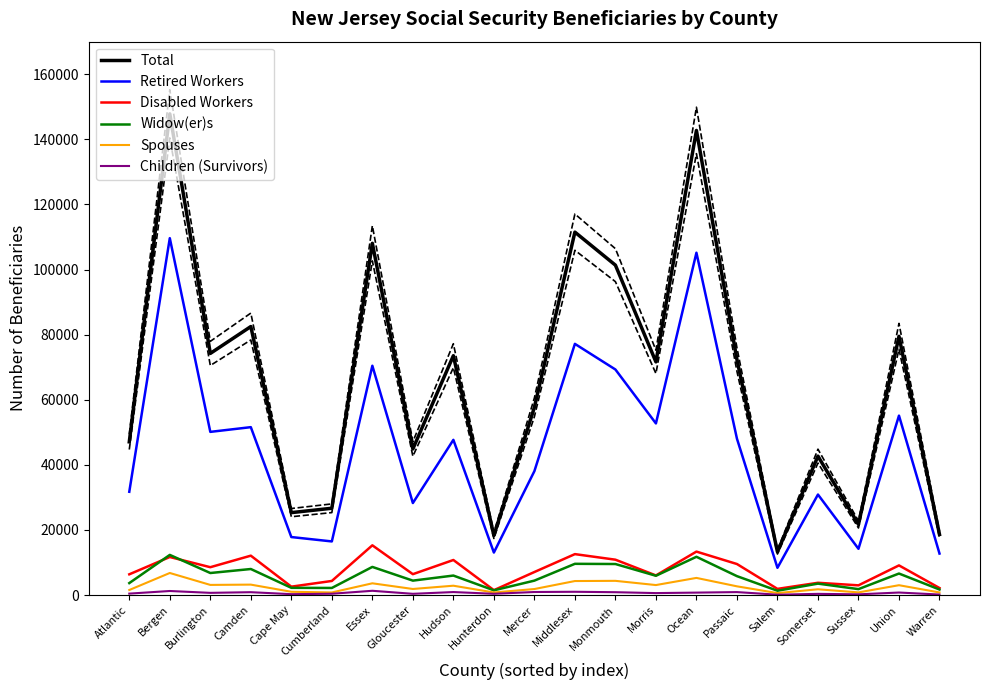

Which category has the highest value across all series?

Bergen